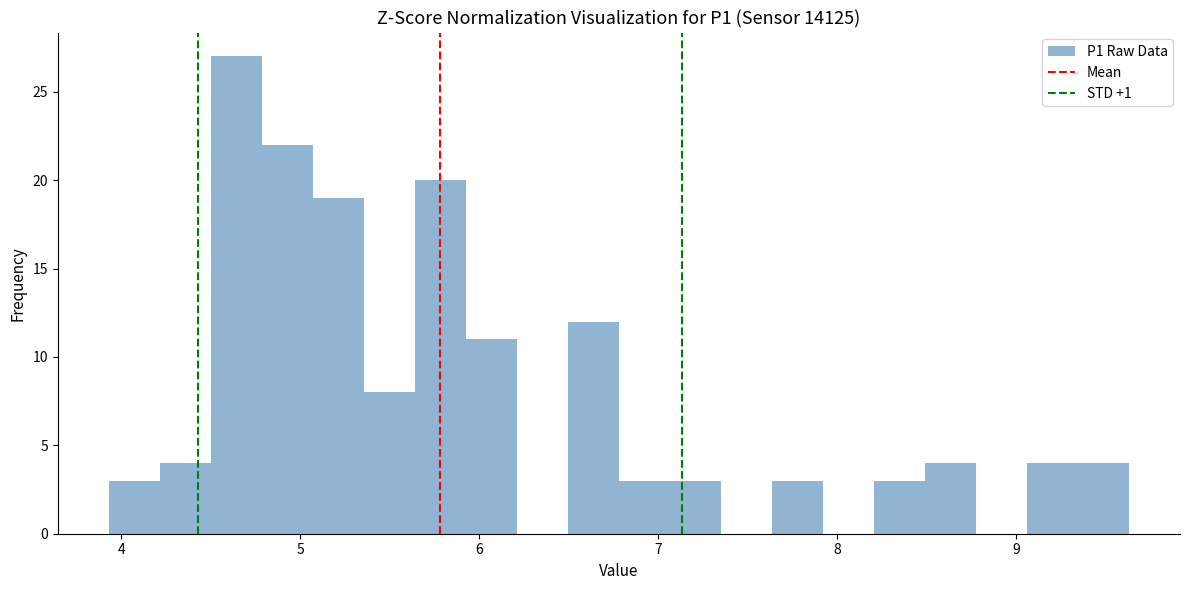

Around what value on the x-axis is the tallest bar? Give the approximate position of its centre, as read against the axis.

4.6